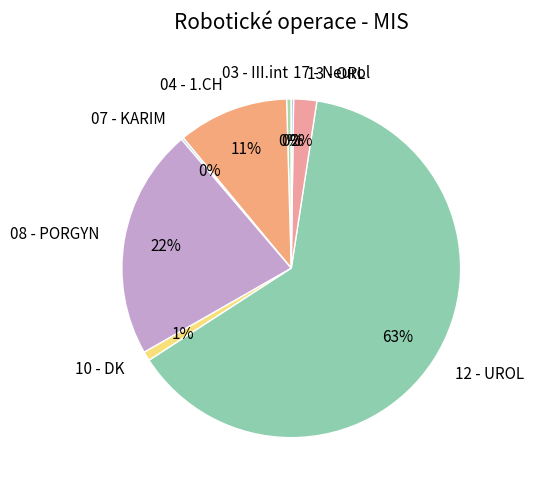

Which category has the biggest portion of the pie?

12 - UROL